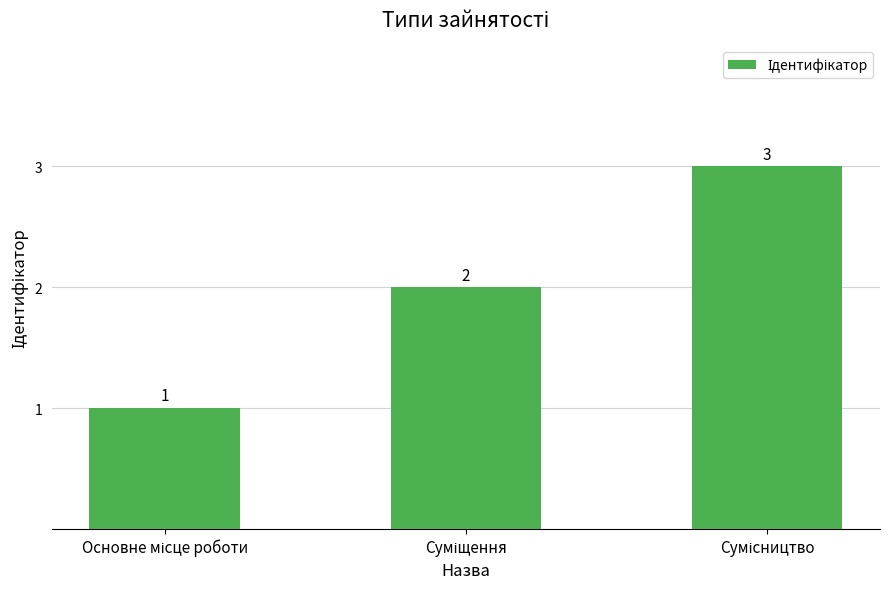

What is the value of the 2nd bar from the left?

2